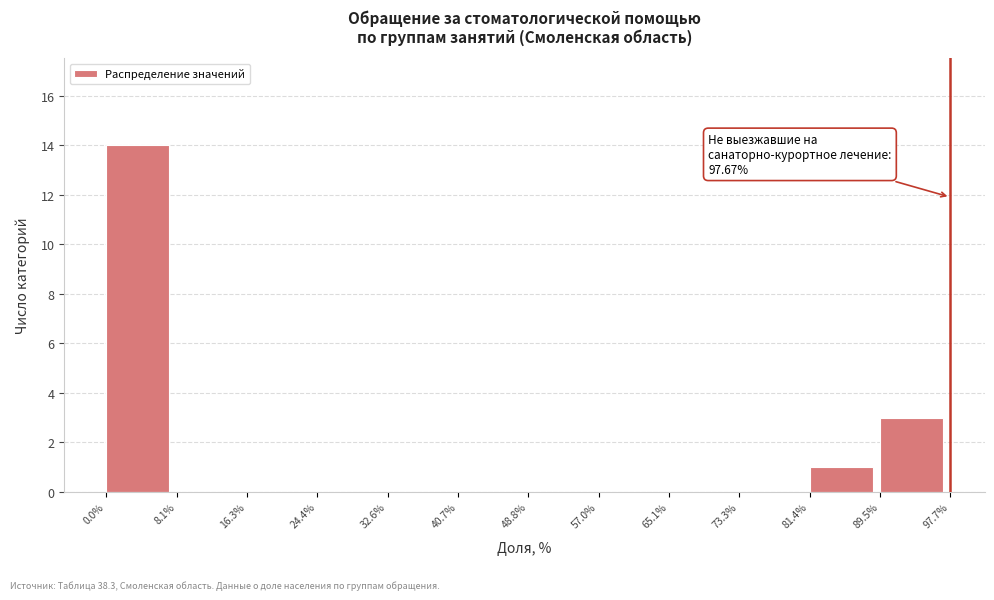

Which range on the x-axis has the tallest bar?

0.0% to 8.1%